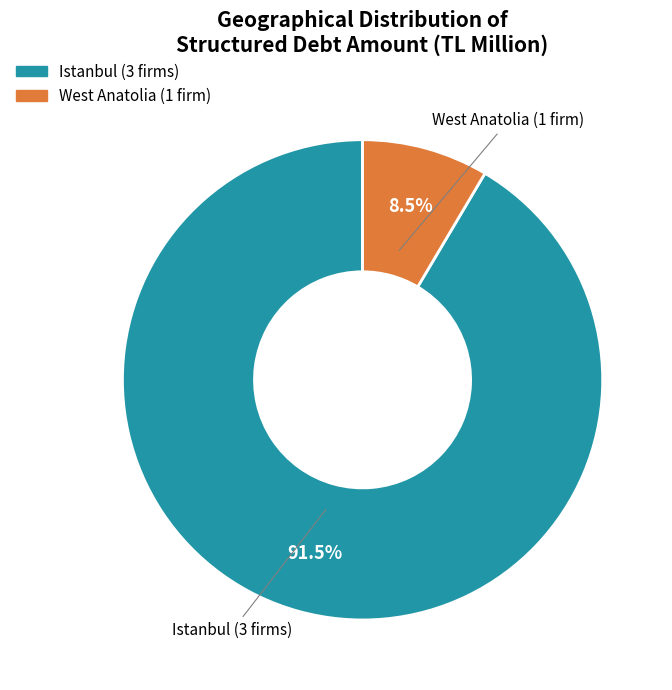

Is there a majority slice in this chart?

Yes